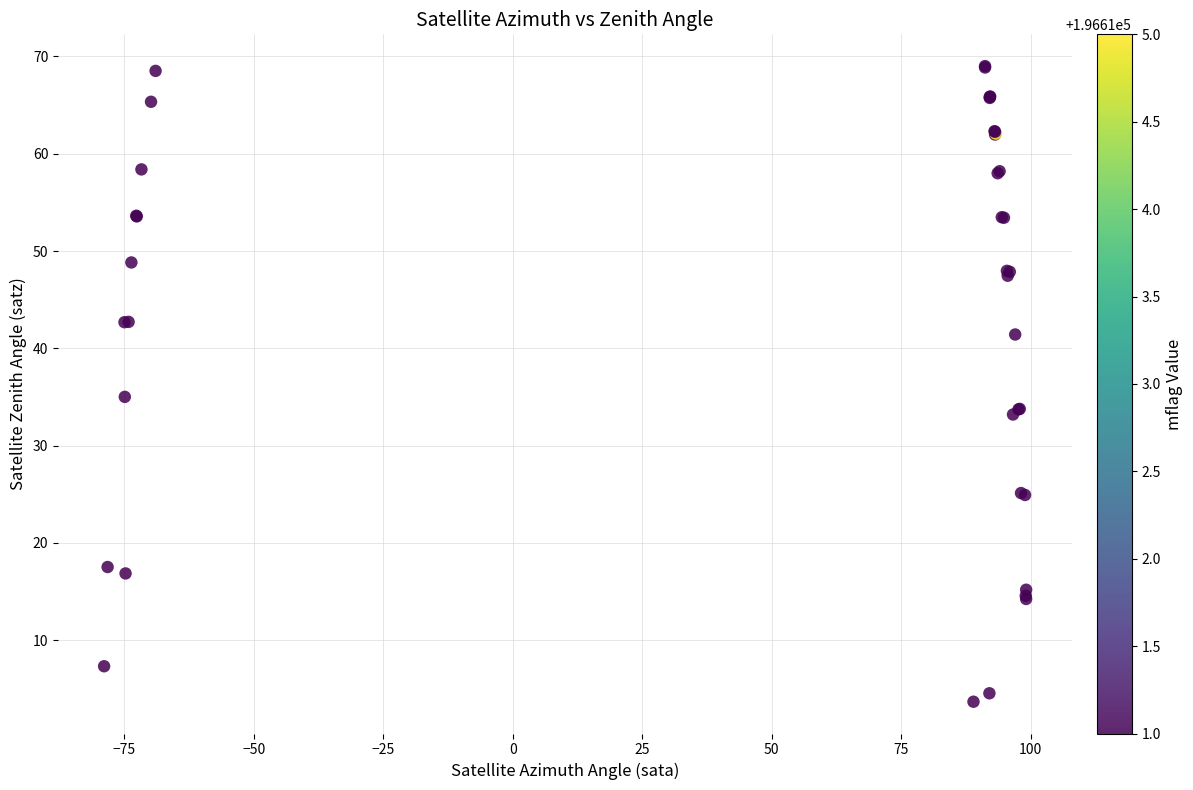

What Y value in the scatter plot is closest to 36?

35.0